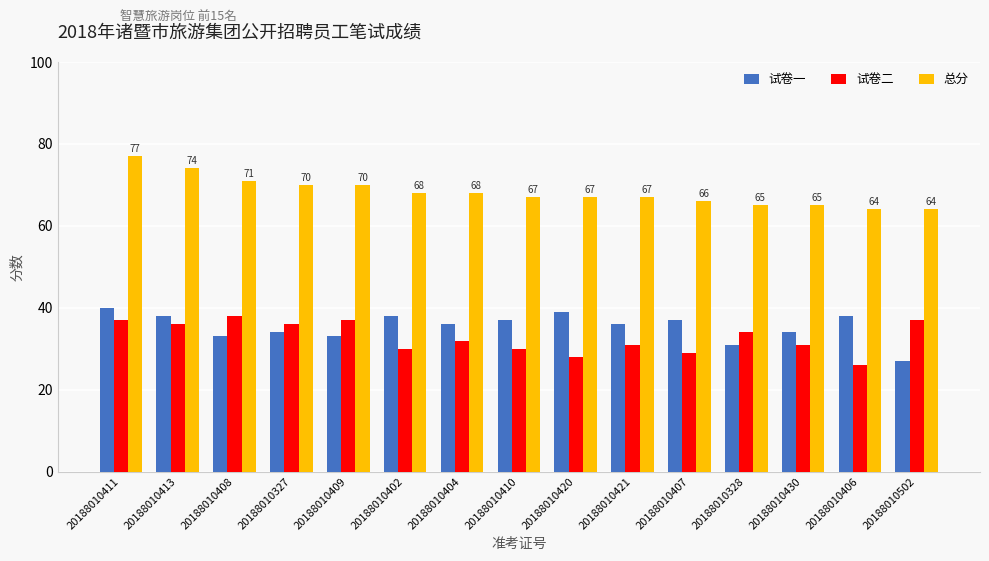

True or false: 试卷二 has a value of 50 at 20188010408.

False